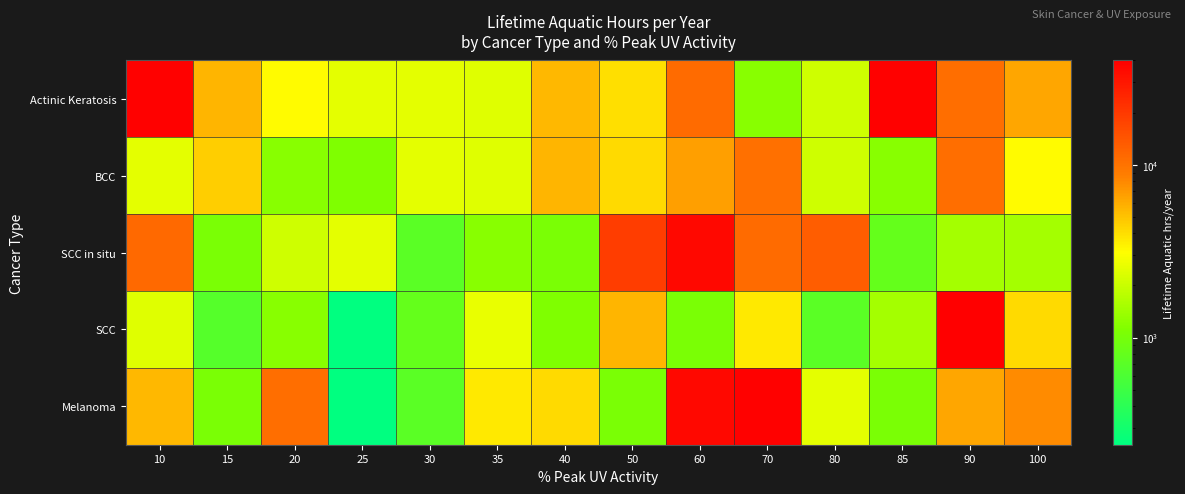

At how many categories does at least one series exceed 4397?

11